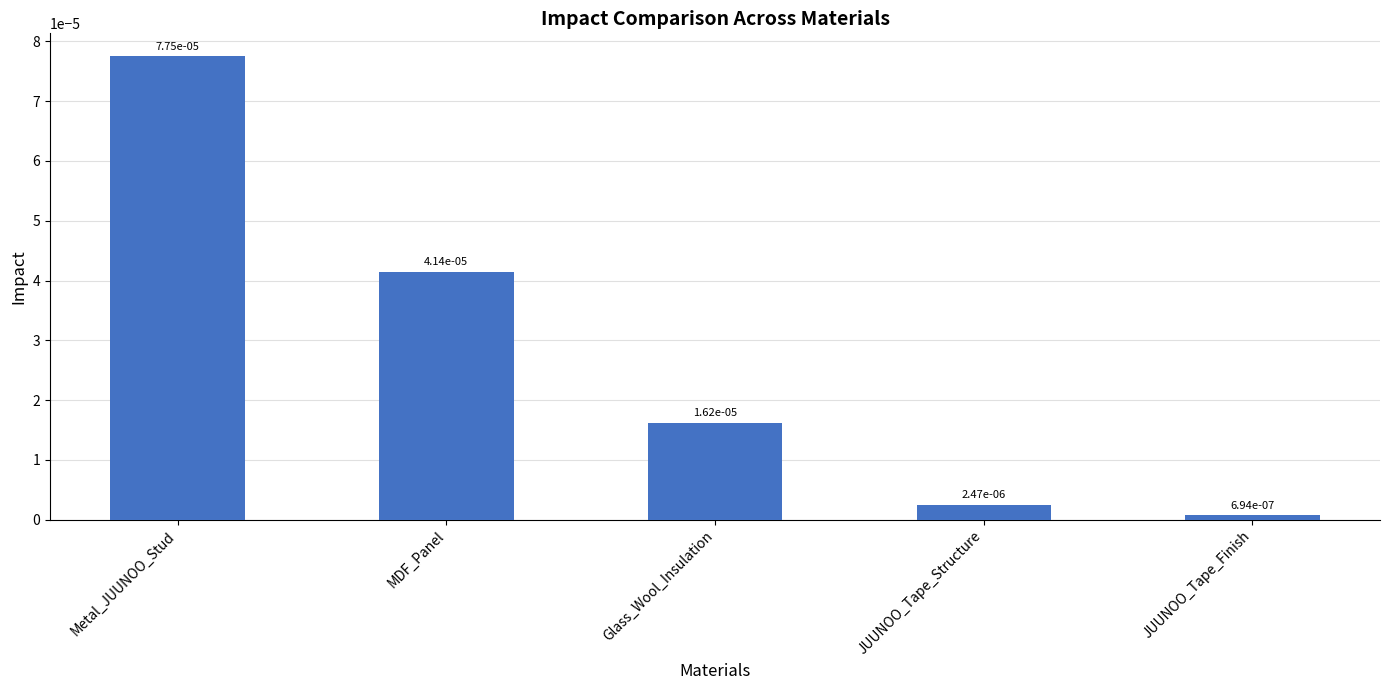

What is the label of the 1st bar from the right?

JUUNOO_Tape_Finish